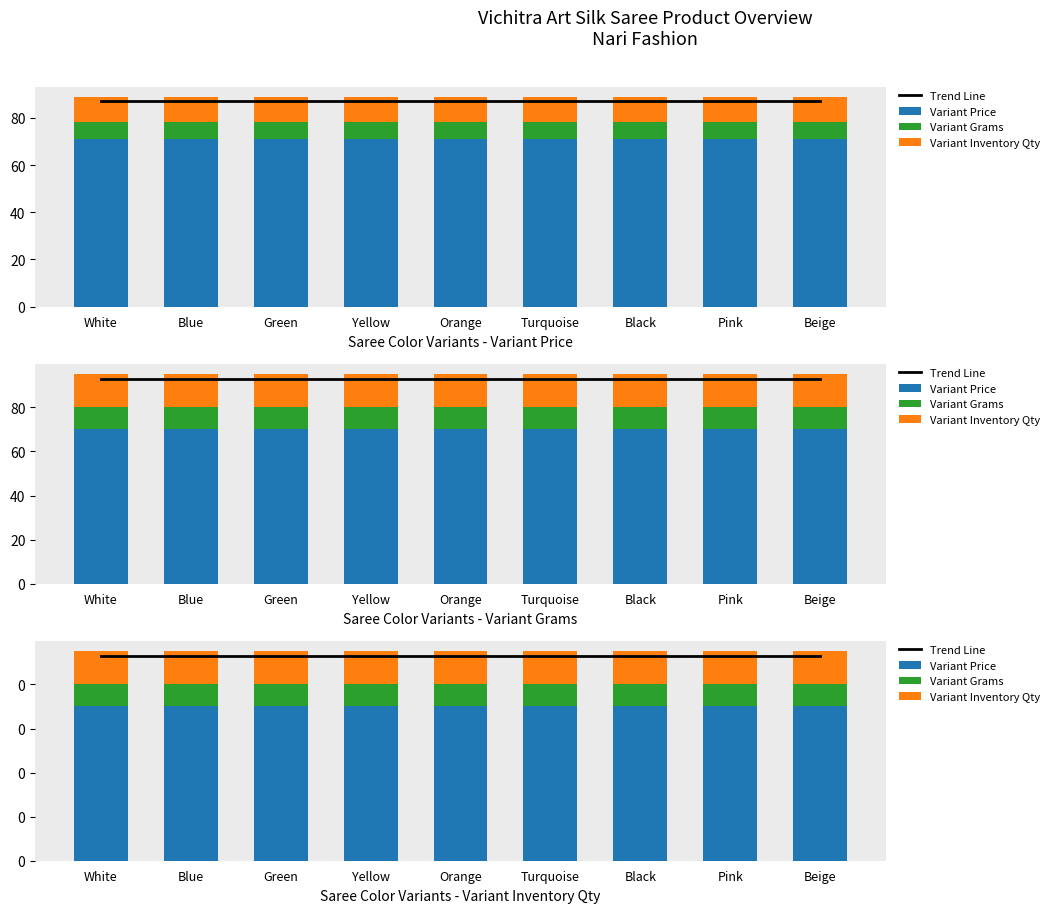

What is the label of the 9th bar from the left?

Beige